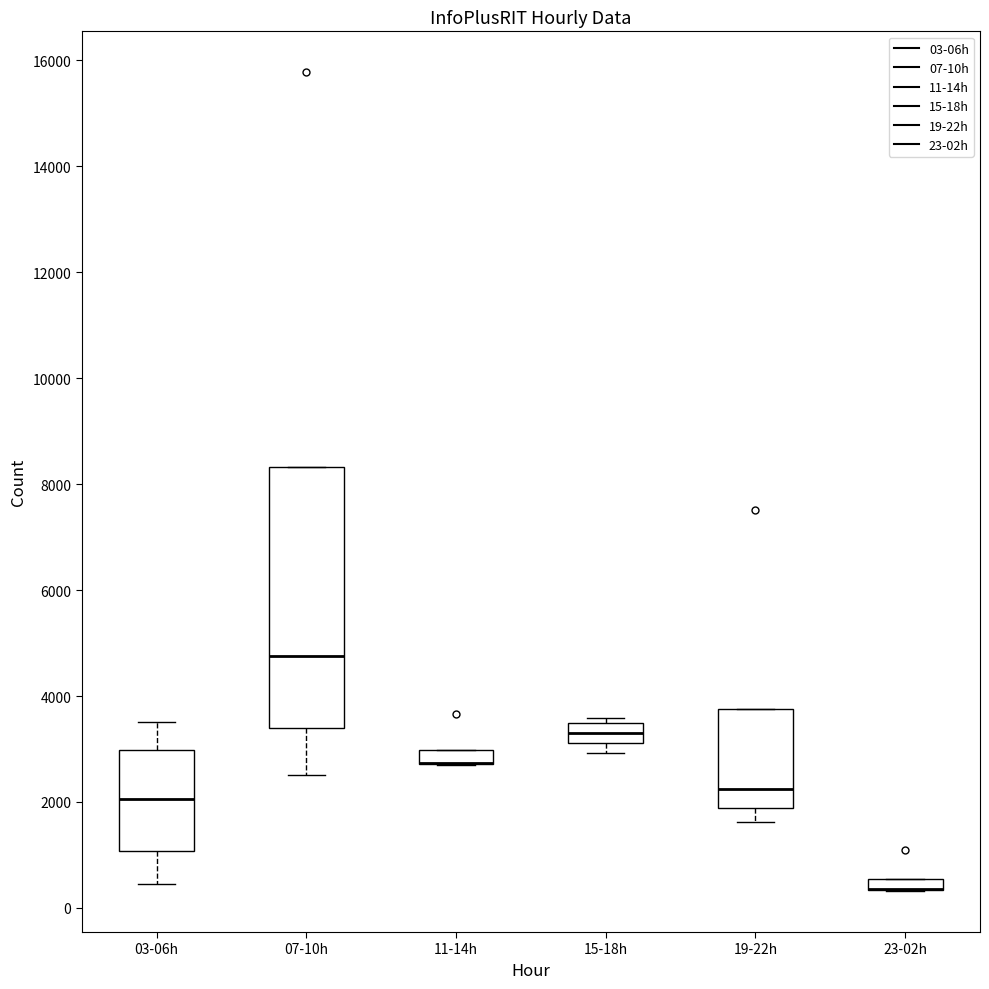

Where is the lower edge of the box for 03-06h on the y-axis? The values are not printed on the chart, so give them approximately, as read against the axis.

1000